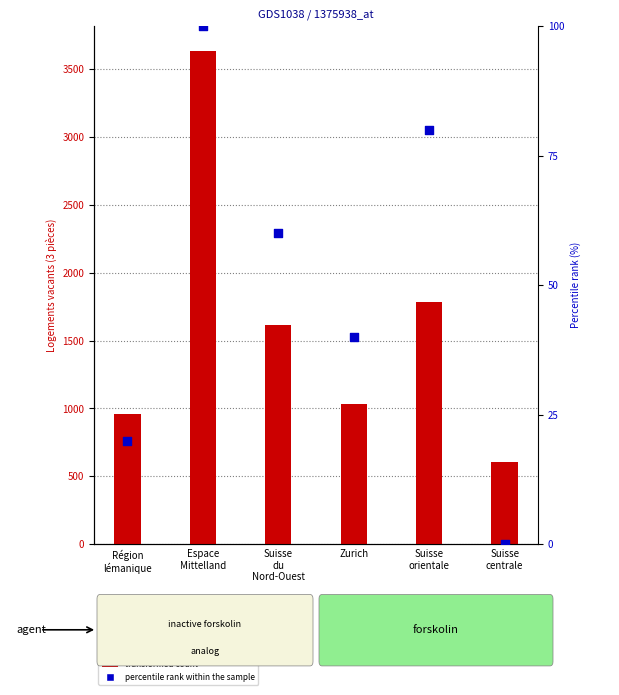

Which series has the widest spread of Y values?

3 pieces (rent)